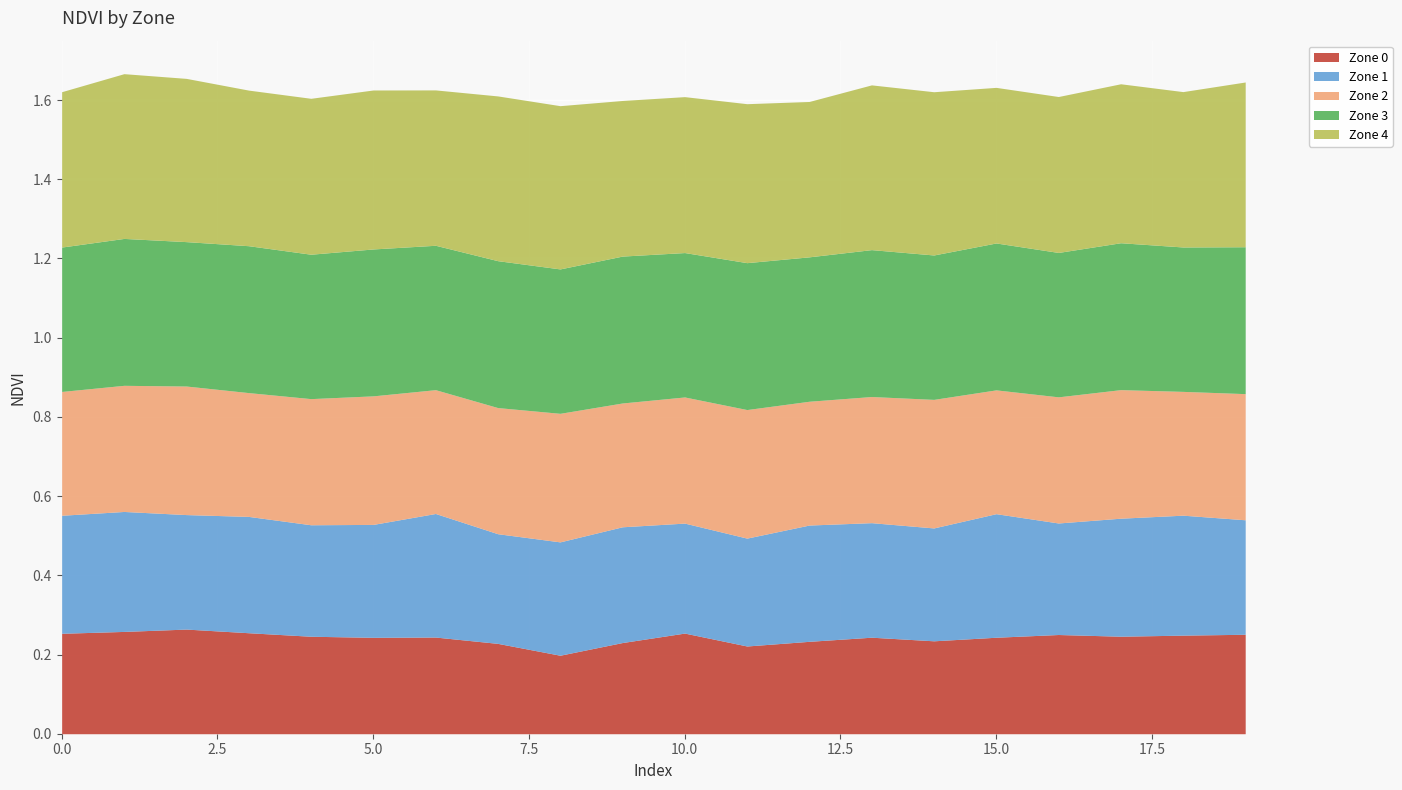

List the labels in order of Zone 2 value, largest first.

2, 5, 8, 11, 14, 17, 1, 4, 7, 10, 13, 16, 19, 0, 3, 6, 9, 12, 15, 18